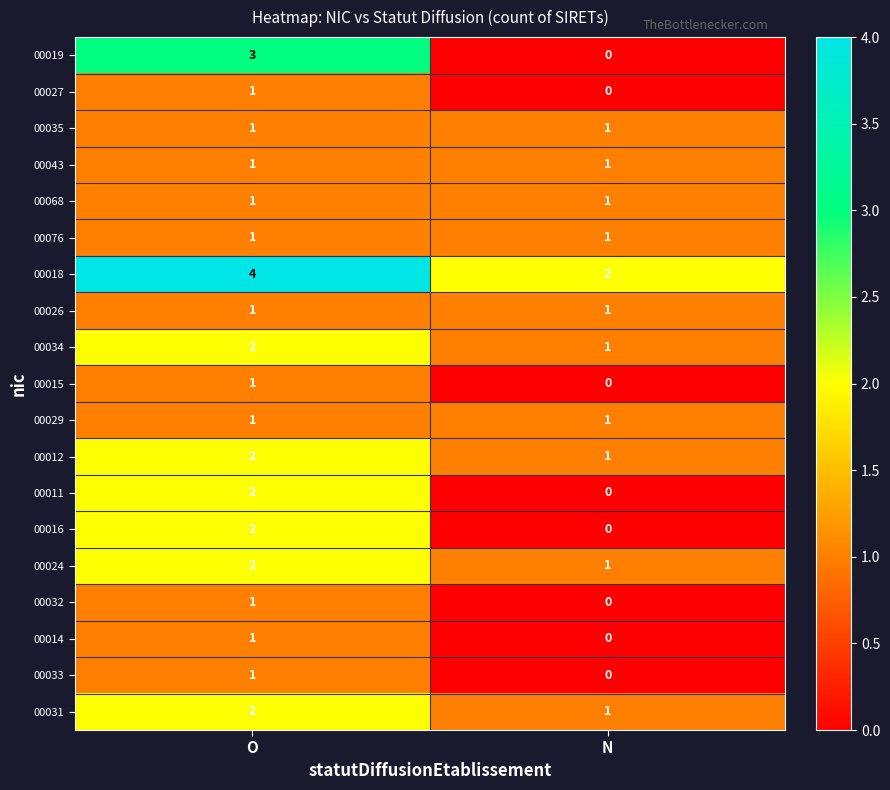

At which category does the chart reach its minimum across all series?

N